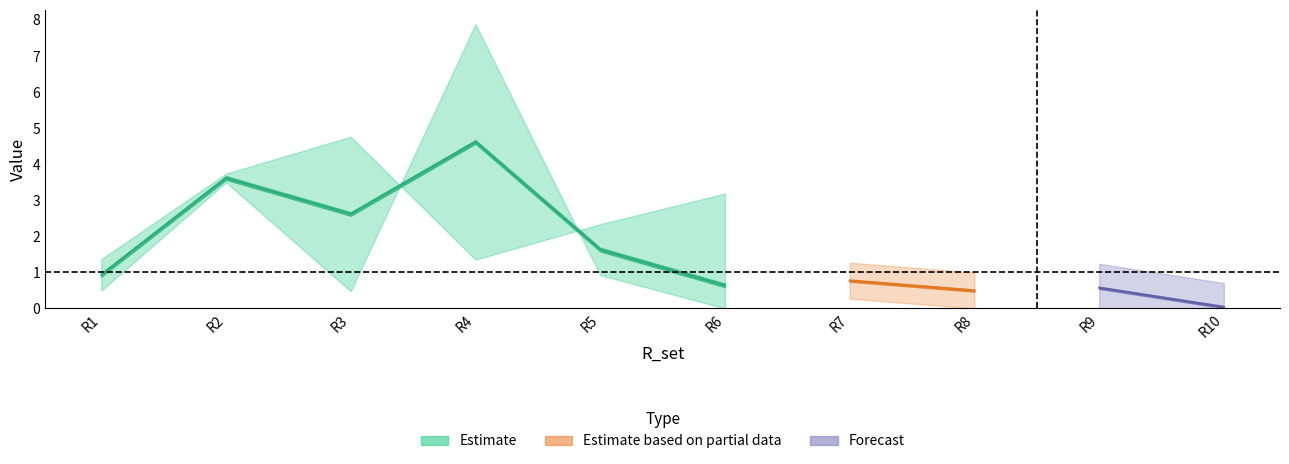

The value of p_R at R7 is 1.1. True or false?

False